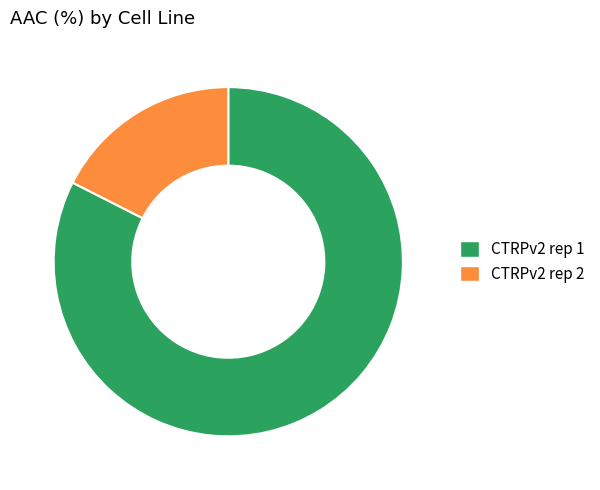

What is the largest slice in the pie chart?

CTRPv2 rep 1